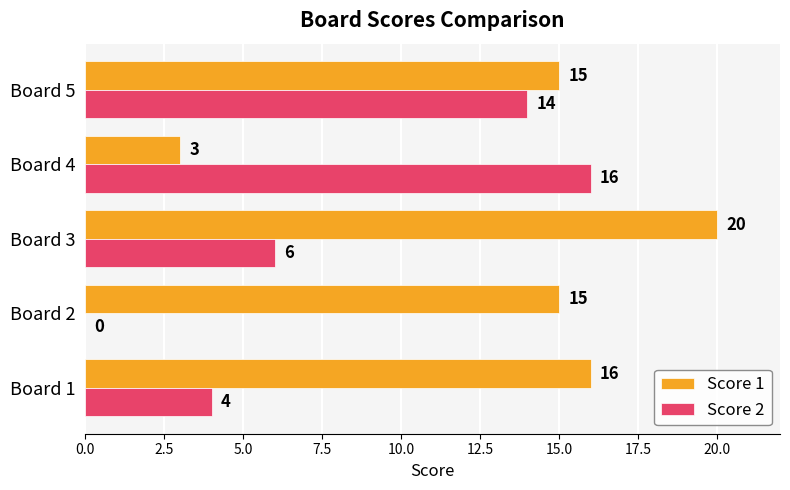

How many Score 2 values are between 4 and 14?

3